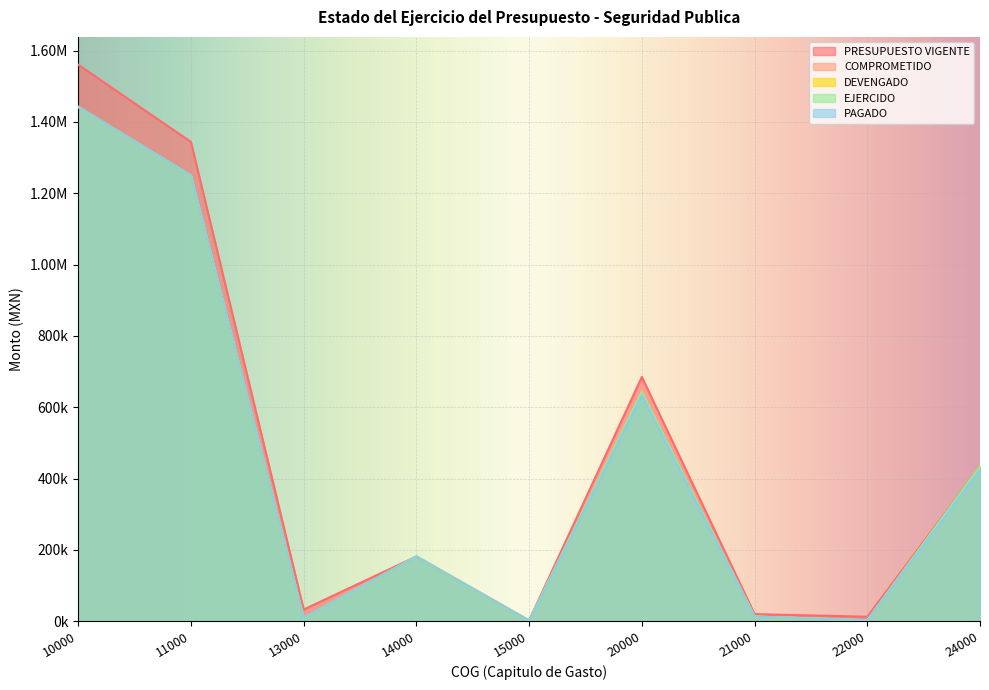

What are all the series names shown in the legend?

PRESUPUESTO VIGENTE, COMPROMETIDO, DEVENGADO, EJERCIDO, PAGADO